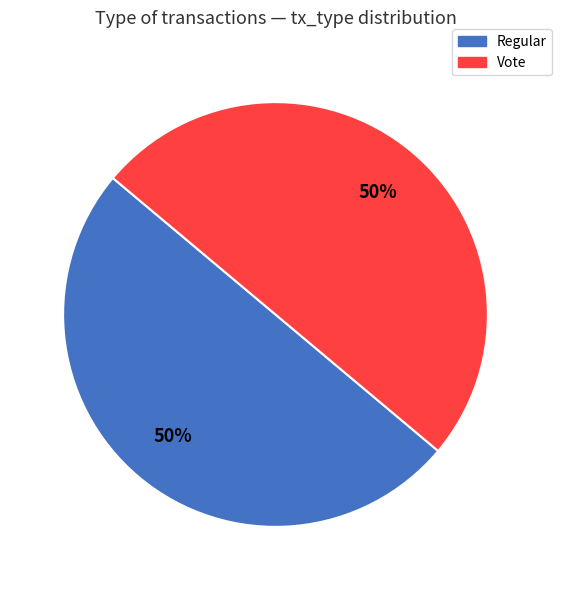

Is it true that Vote is 39% of the pie?

False